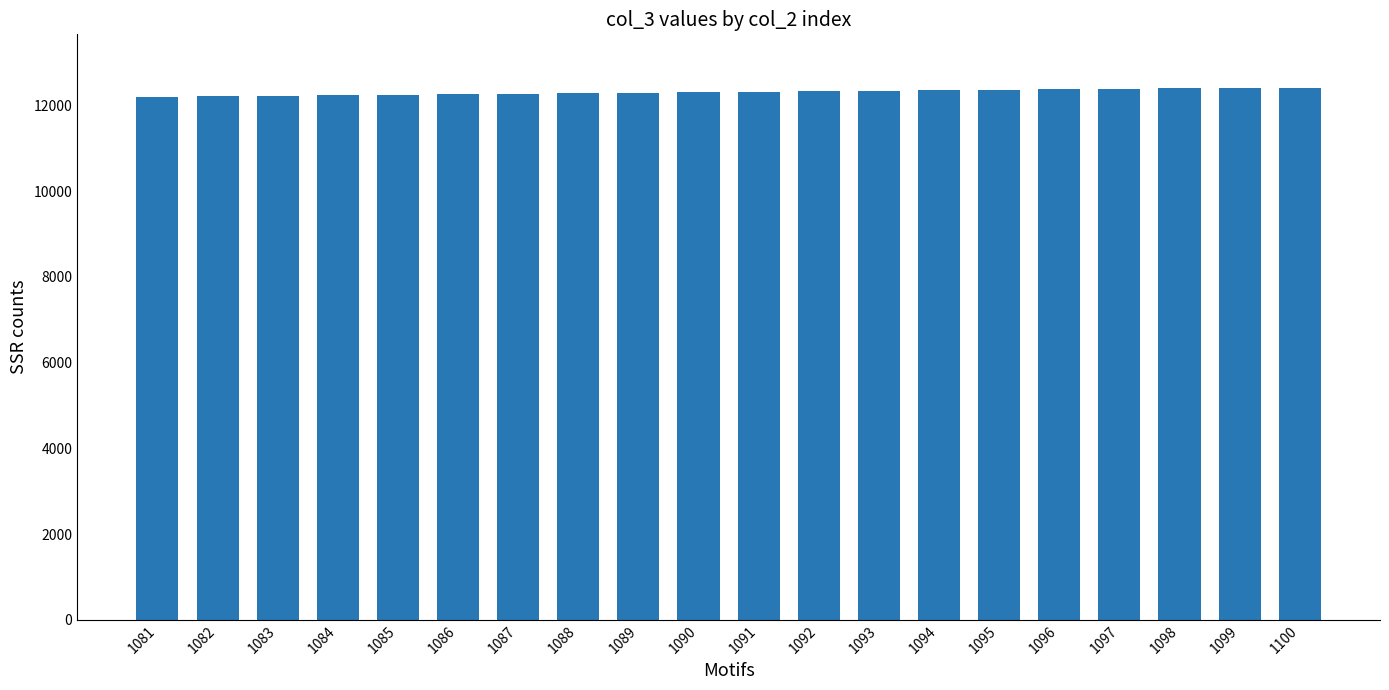

What is the average value?

12309